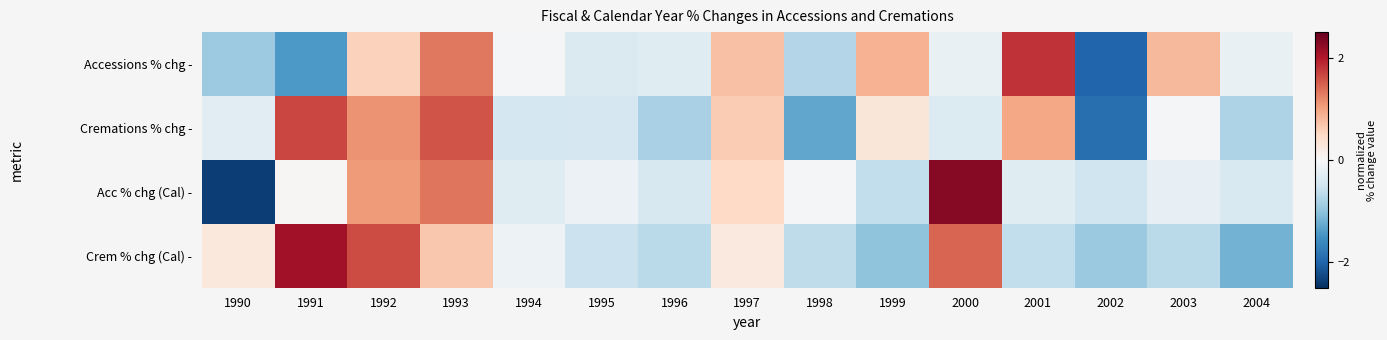

What is the total value across all series at 1996?

-2.2